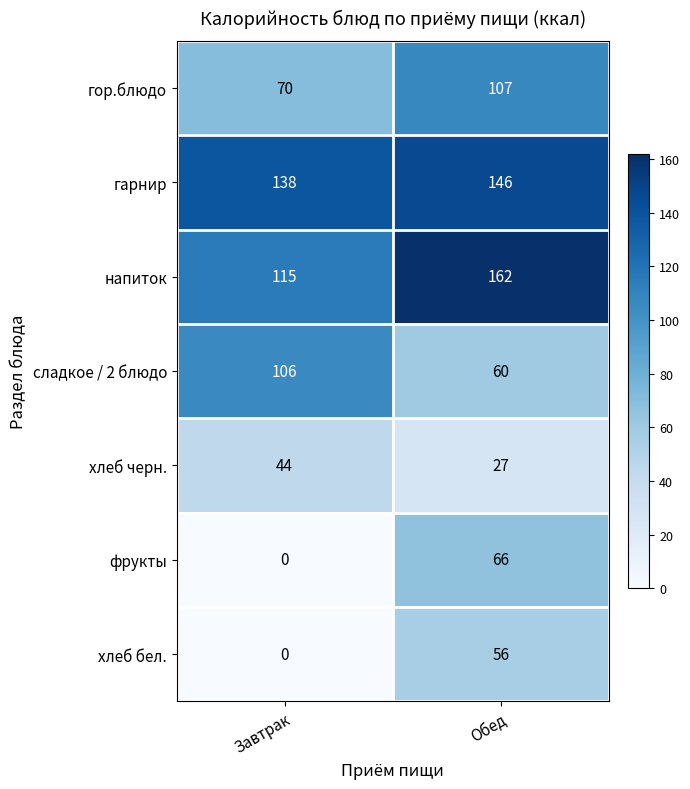

The value of напиток at Завтрак is 78. True or false?

False